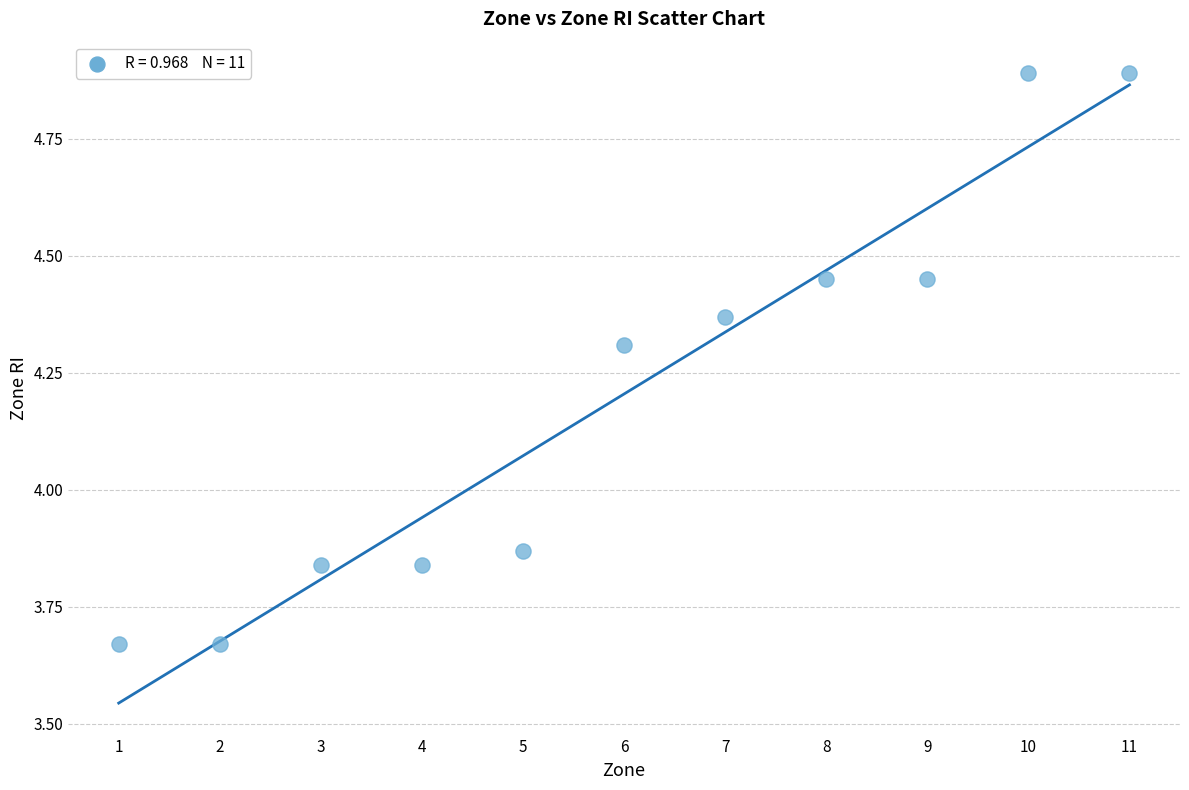

What is the range of X values (max minus min)?

10.0